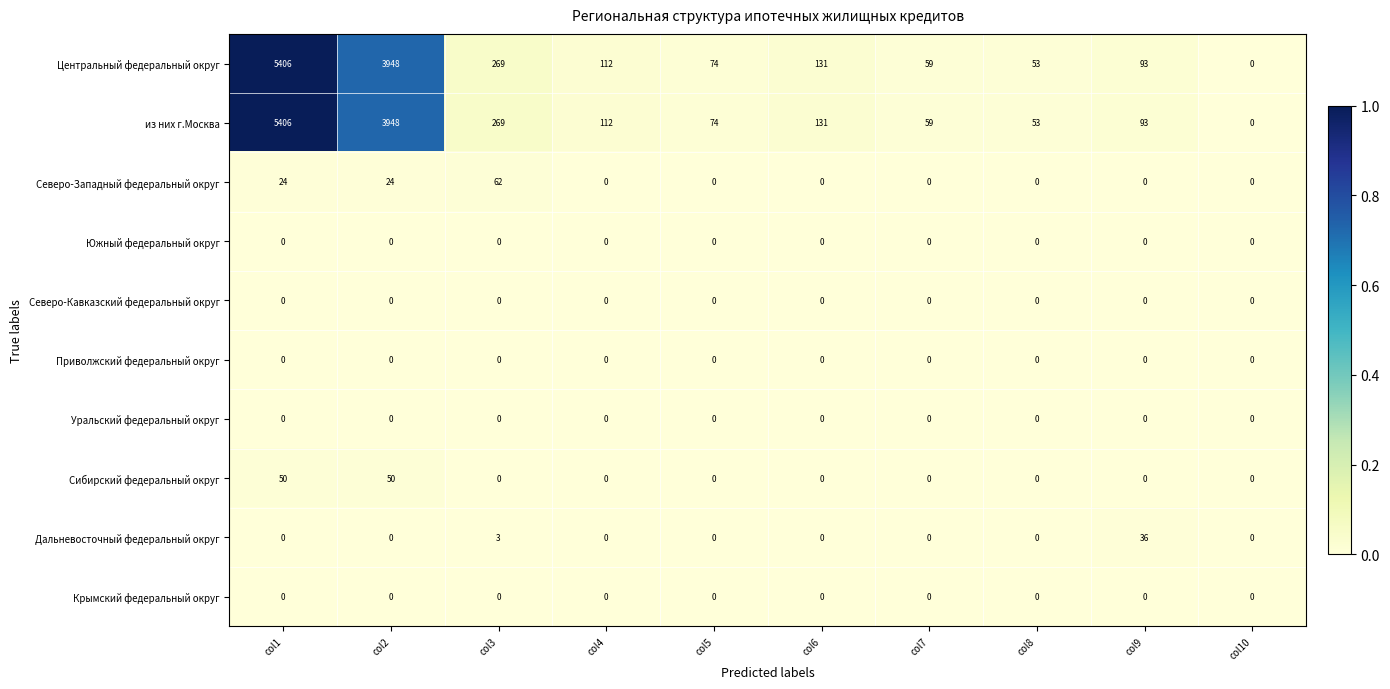

What is the sum of the из них г.Москва values at col3 and col5?

343